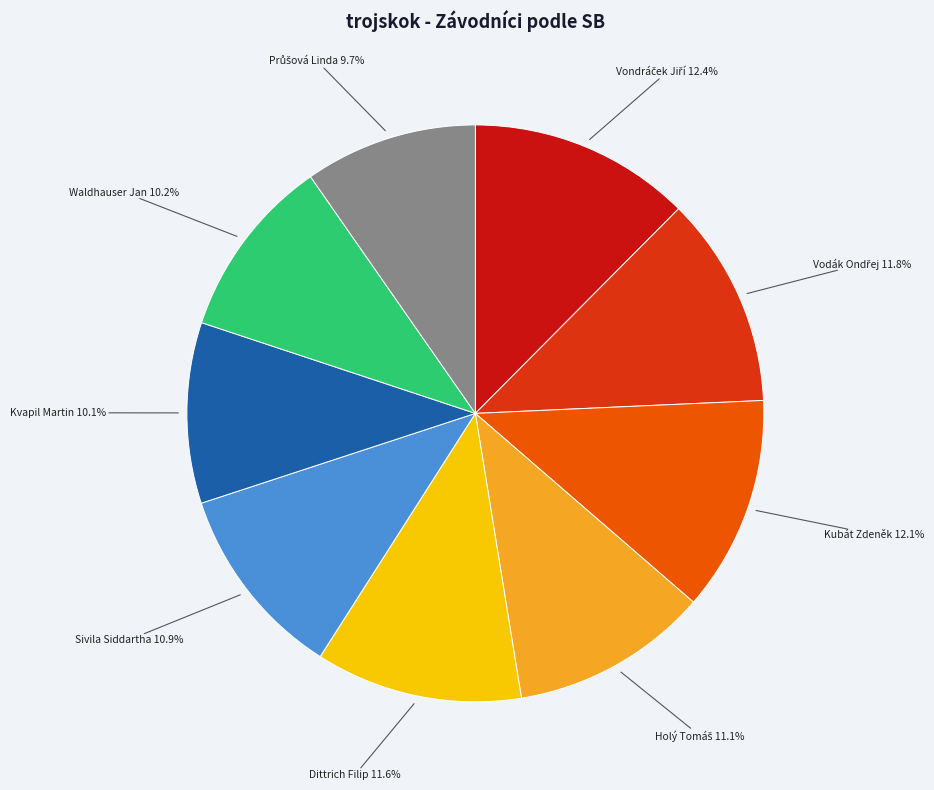

How many slices are in this pie chart?

9